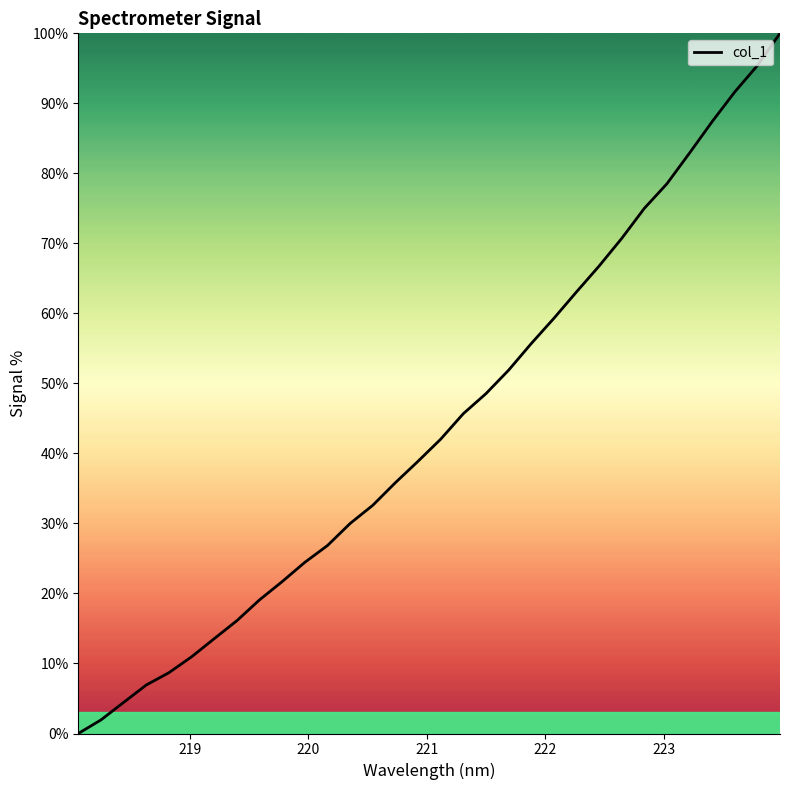

What is the difference between the maximum and minimum values?

100.0